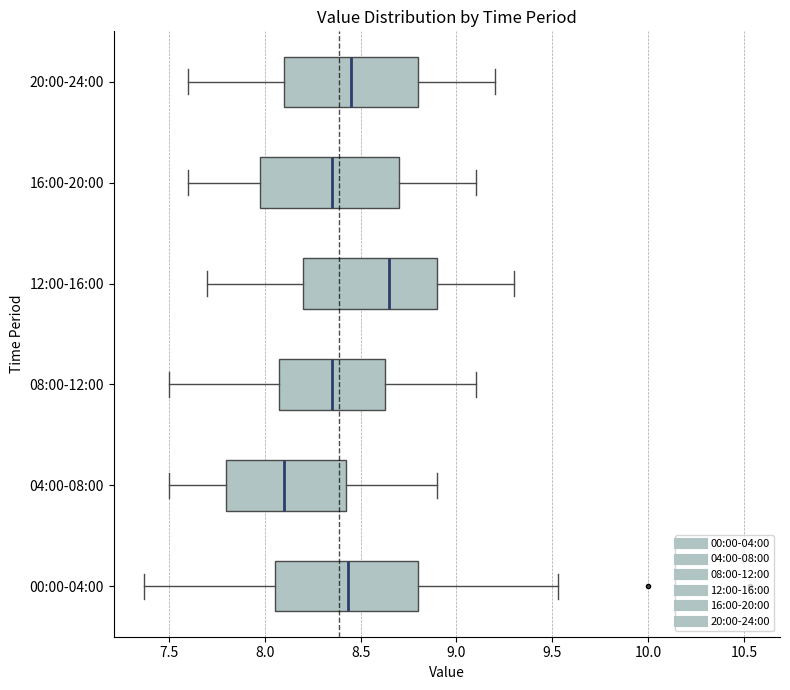

Reading bottom to top, transcribe this box plot: for each box, give where its median line is, the range the box spans, and where its two whiskers end, as read against the x-axis. The values are not printed on the chart, so give them approximately, as read against the axis.

00:00-04:00: median 8.45, box 8.05 to 8.80, whiskers 7.35 to 9.55
04:00-08:00: median 8.10, box 7.80 to 8.45, whiskers 7.50 to 8.90
08:00-12:00: median 8.35, box 8.10 to 8.65, whiskers 7.50 to 9.10
12:00-16:00: median 8.65, box 8.20 to 8.90, whiskers 7.70 to 9.30
16:00-20:00: median 8.35, box 8.00 to 8.70, whiskers 7.60 to 9.10
20:00-24:00: median 8.45, box 8.10 to 8.80, whiskers 7.60 to 9.20